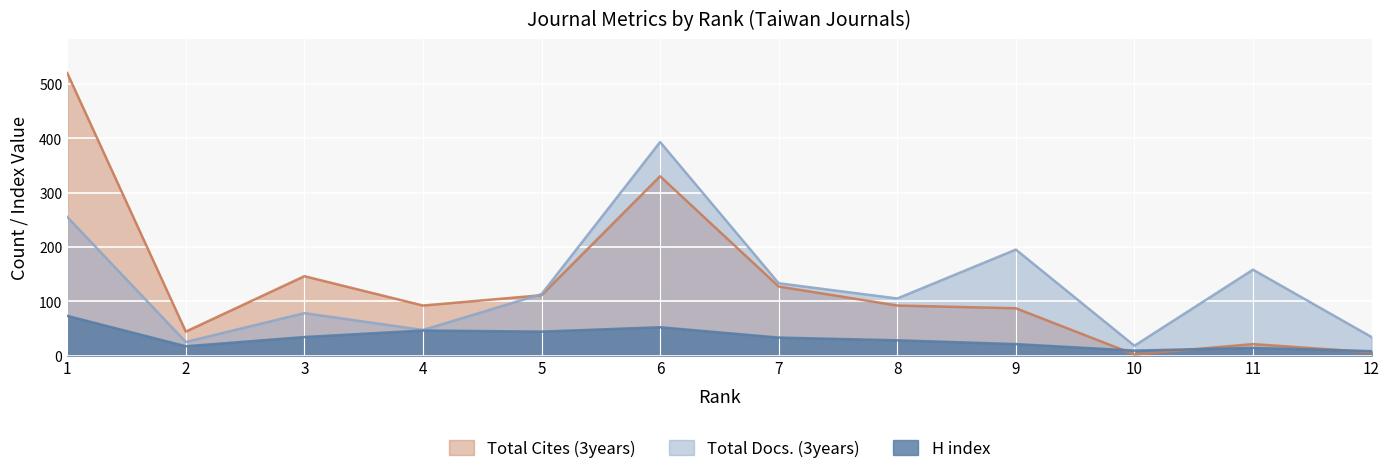

Is it true that H index equals 5 at 2?

False